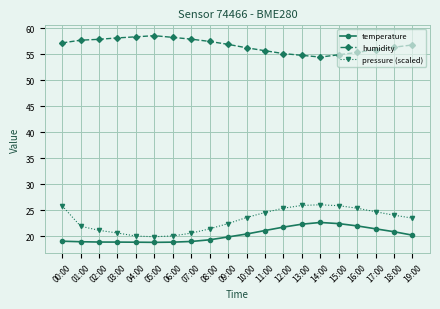

What is the total value across all series at 14:00?

103.2